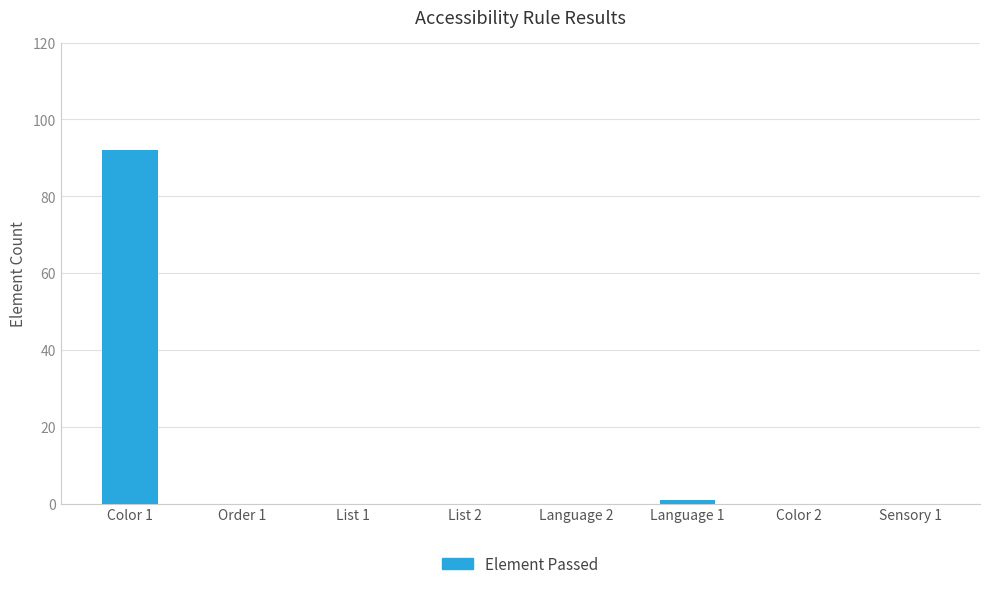

What is the maximum value shown in the chart?

92